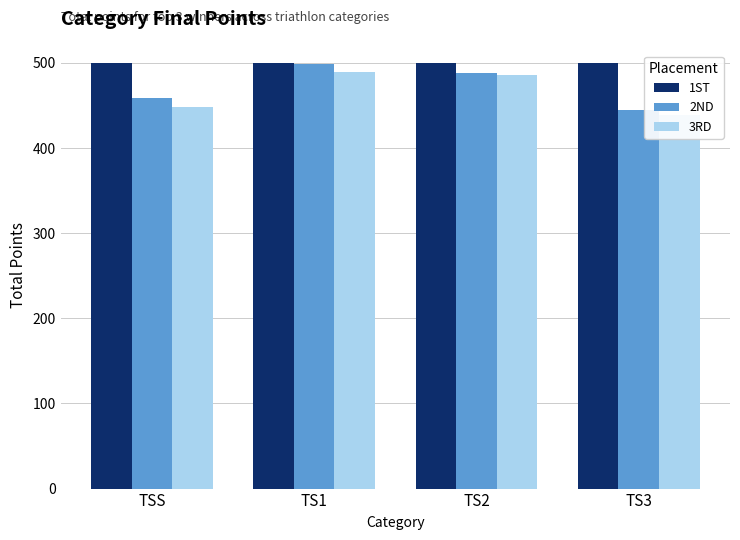

Which category has the lowest value in the 2ND series?

TS3